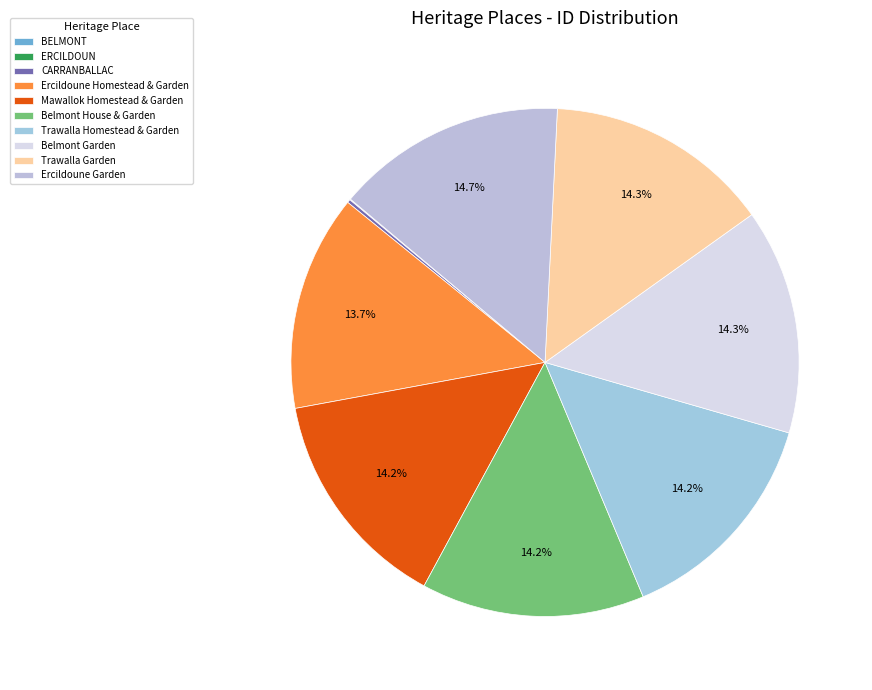

Rank the categories by value from highest to lowest.

Ercildoune Garden, Trawalla Garden, Belmont Garden, Trawalla Homestead & Garden, Belmont House & Garden, Mawallok Homestead & Garden, Ercildoune Homestead & Garden, CARRANBALLAC, ERCILDOUN, BELMONT